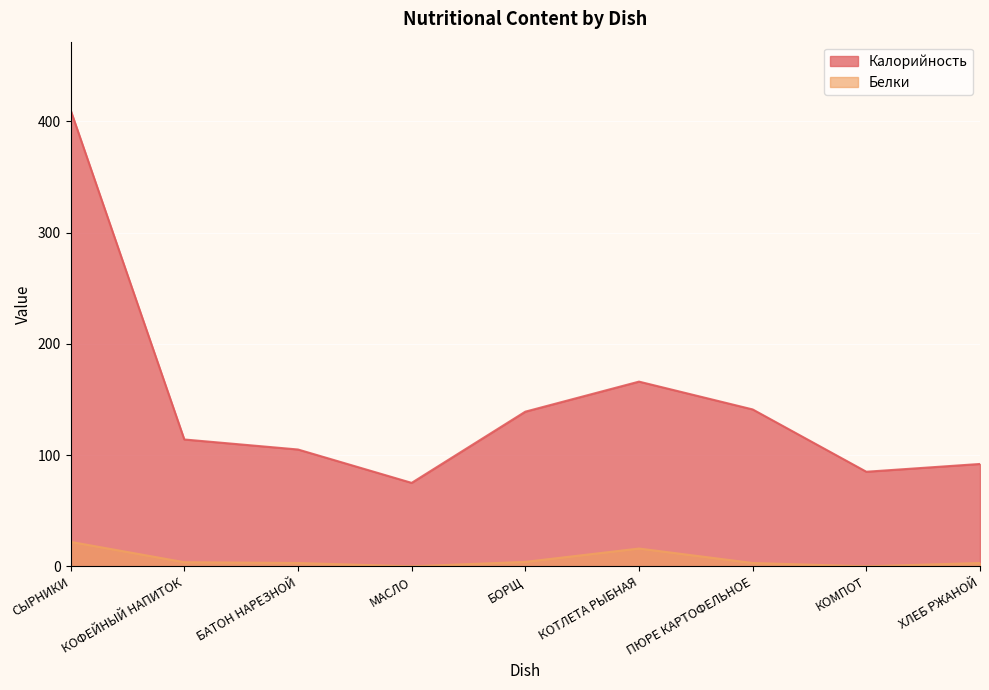

Where is Белки nearest to the value 11?

КОТЛЕТА РЫБНАЯ